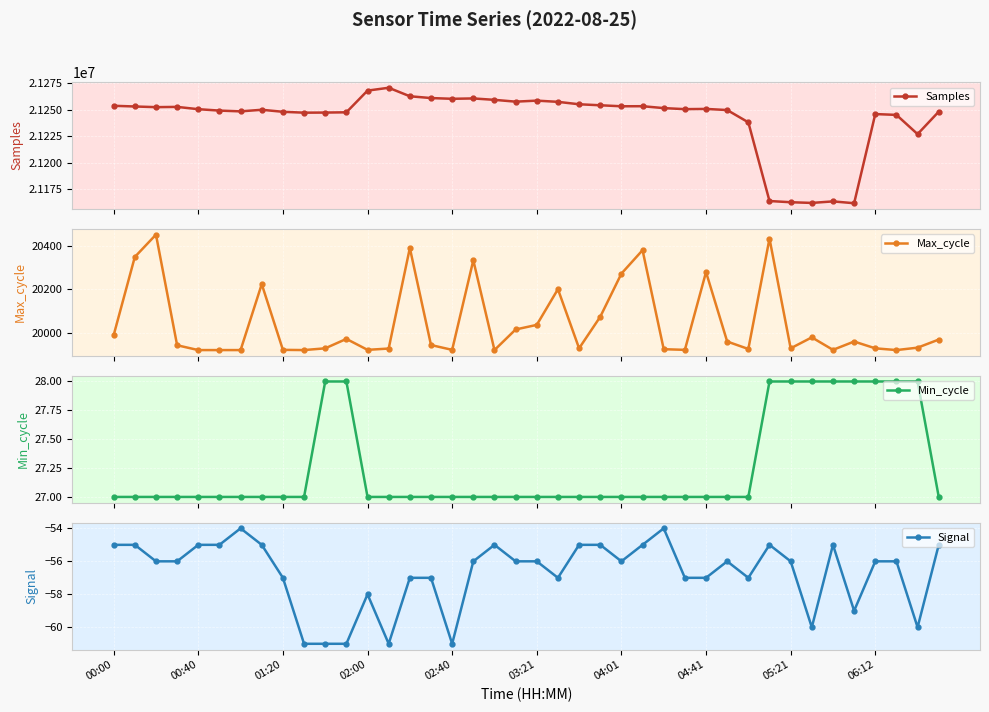

Which series has the largest total across all categories?

Samples